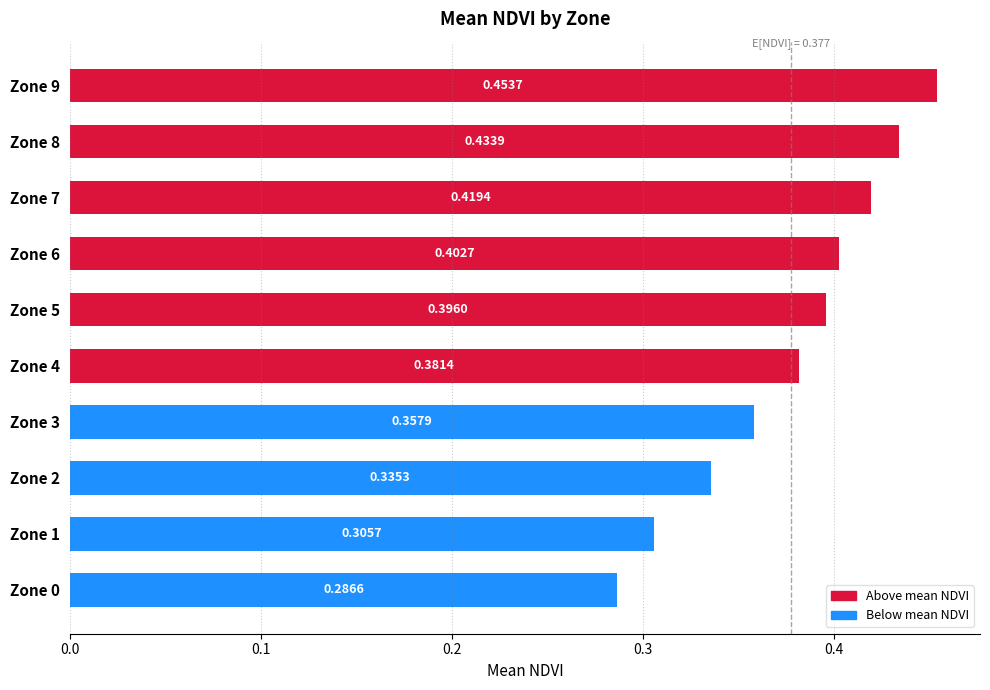

What is the change in value from Zone 1 to Zone 7?

+0.1